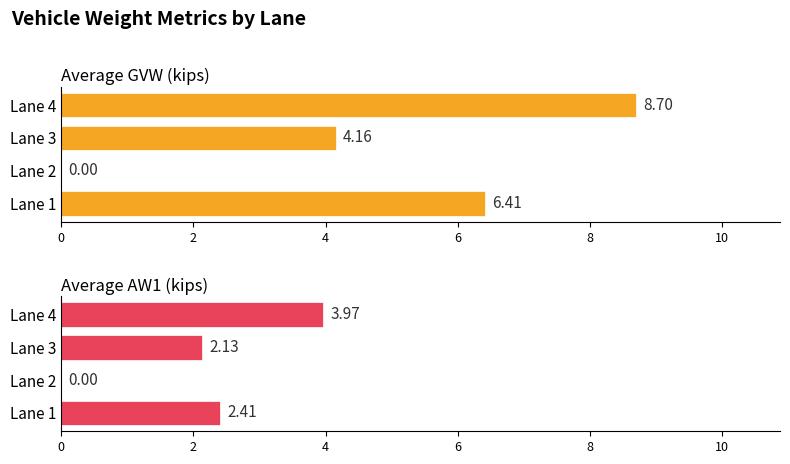

What is the sum of all Average GVW (kips) values?

19.3